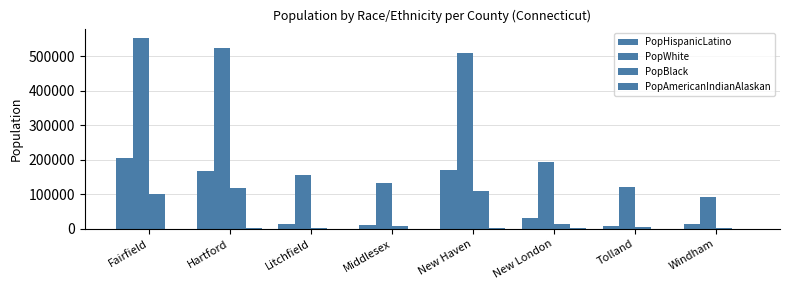

Reading right to left, list all the values displayed in this chart.

PopHispanicLatino: Windham=14459	Tolland=9699	New London=30920	New Haven=170081	Middlesex=11928	Litchfield=14580	Hartford=166275	Fairfield=205351
PopWhite: Windham=91844	Tolland=120021	New London=194894	New Haven=509688	Middlesex=131954	Litchfield=155601	Hartford=523105	Fairfield=552125
PopBlack: Windham=2064	Tolland=5074	New London=14422	New Haven=110273	Middlesex=8001	Litchfield=2957	Hartford=118154	Fairfield=99992
PopAmericanIndianAlaskan: Windham=326	Tolland=182	New London=1977	New Haven=1413	Middlesex=214	Litchfield=268	Hartford=1166	Fairfield=858